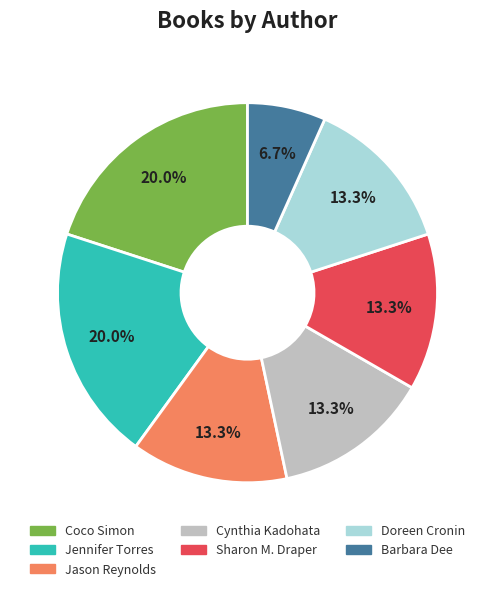

To the nearest percent, what percentage of the pie is Sharon M. Draper?

13%